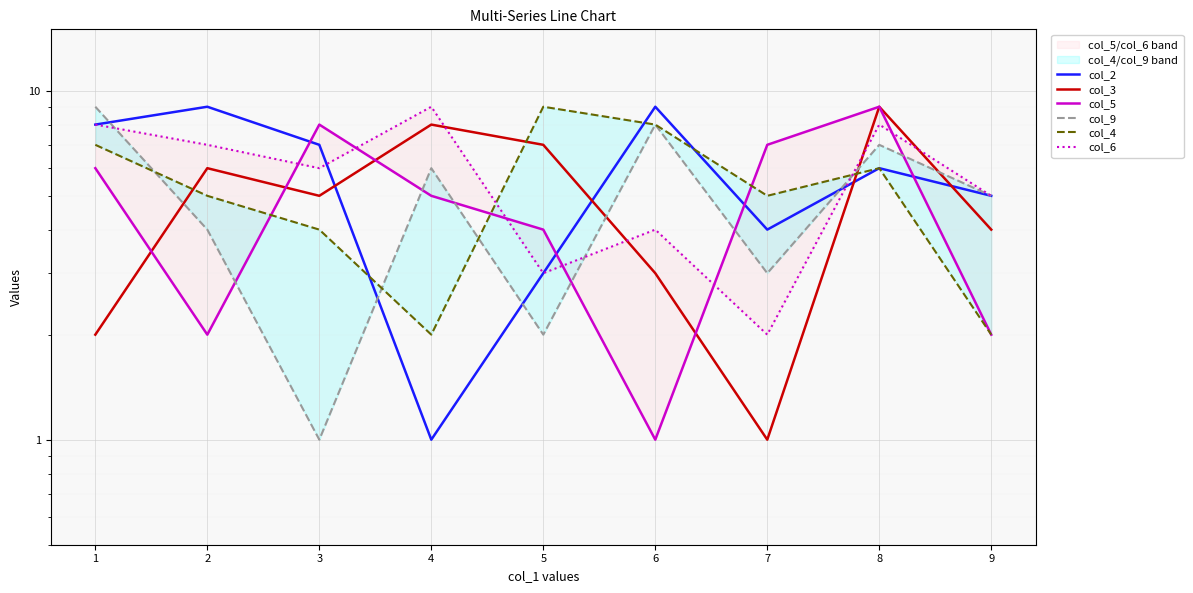

What is the difference between the second highest and second lowest values in the col_5 series?

6